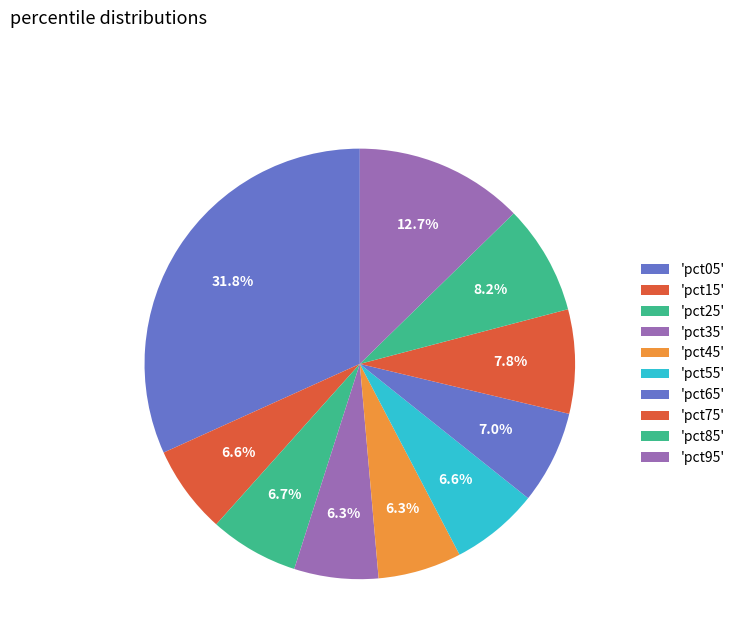

How many segments does this pie chart have?

10